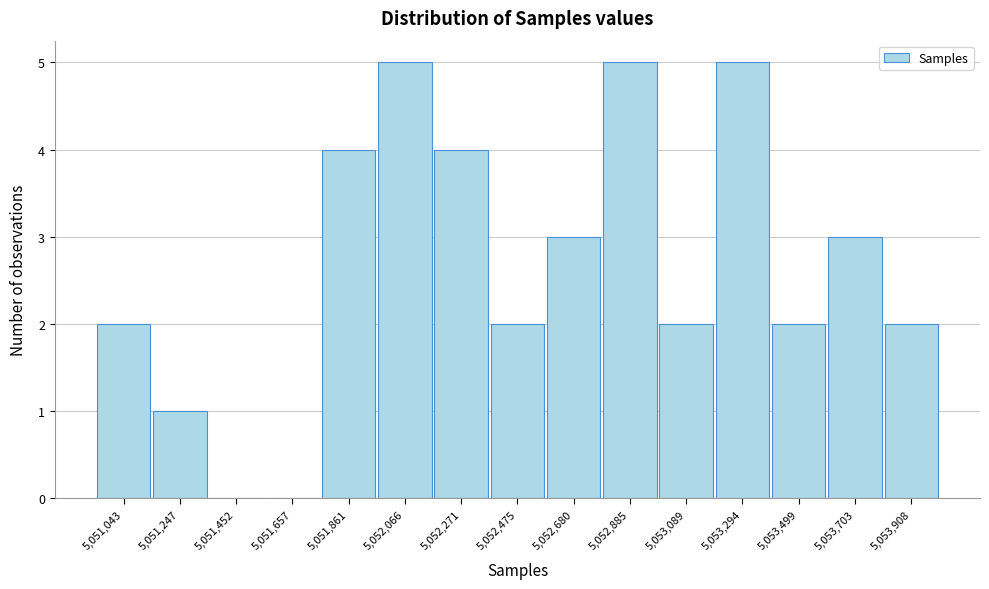

Reading left to right, extract all data points from this chart.

5,051,043=2	5,051,247=1	5,051,452=0	5,051,657=0	5,051,861=4	5,052,066=5	5,052,271=4	5,052,475=2	5,052,680=3	5,052,885=5	5,053,089=2	5,053,294=5	5,053,499=2	5,053,703=3	5,053,908=2